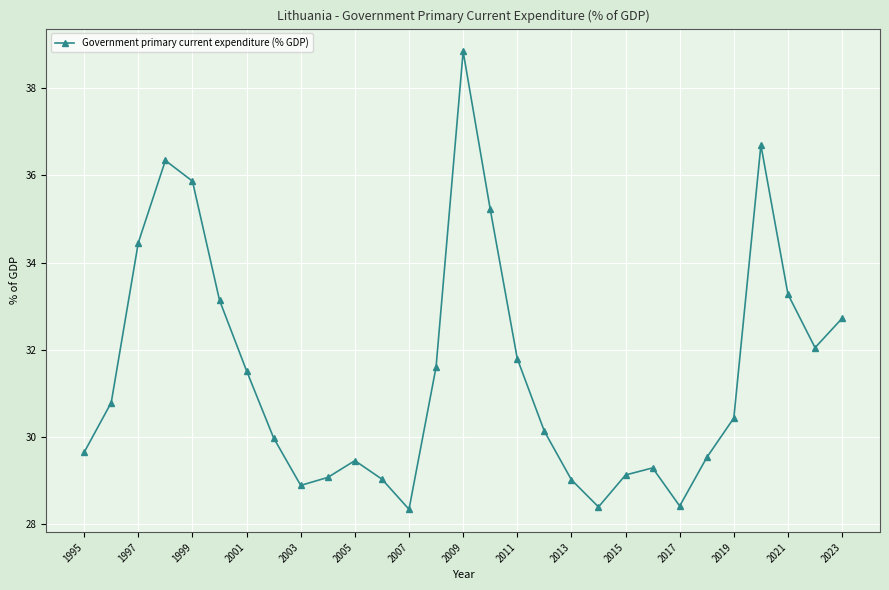

What is the value of the 29th point from the left?

32.7